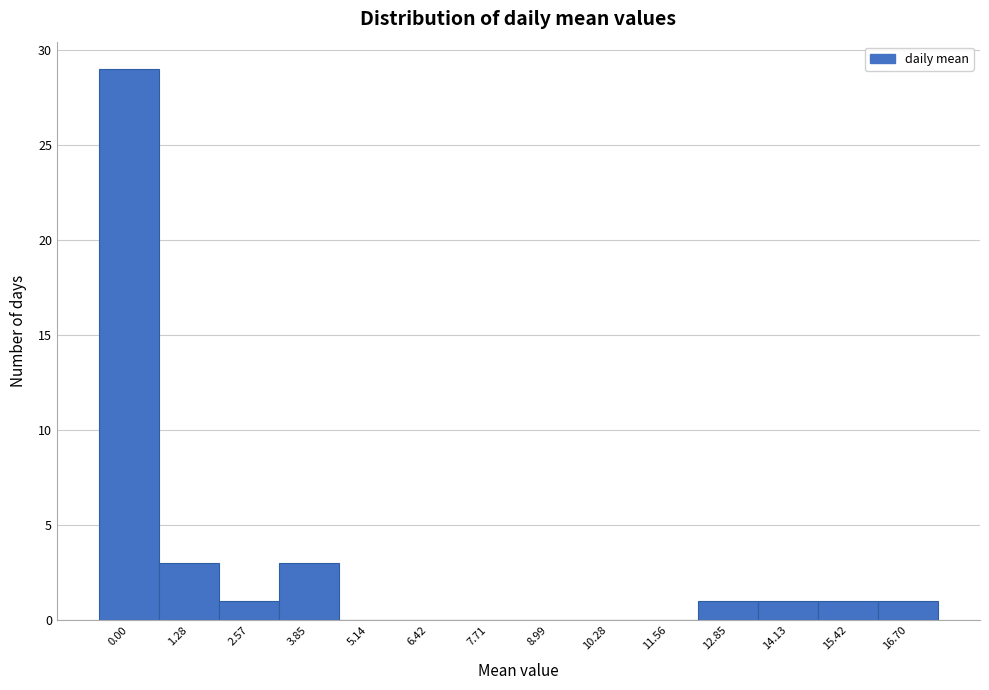

Reading left to right, list all the values displayed in this chart.

0.00=29	1.28=3	2.57=1	3.85=3	5.14=0	6.42=0	7.71=0	8.99=0	10.28=0	11.56=0	12.85=1	14.13=1	15.42=1	16.70=1